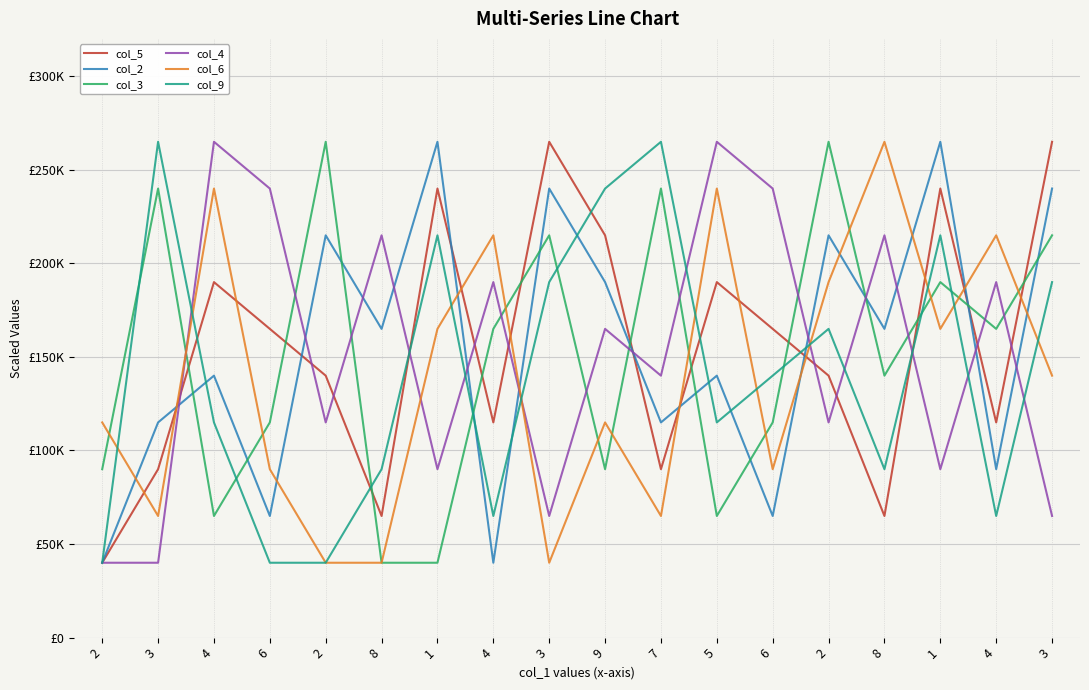

The col_6 series shows 68697 at 8. True or false?

False